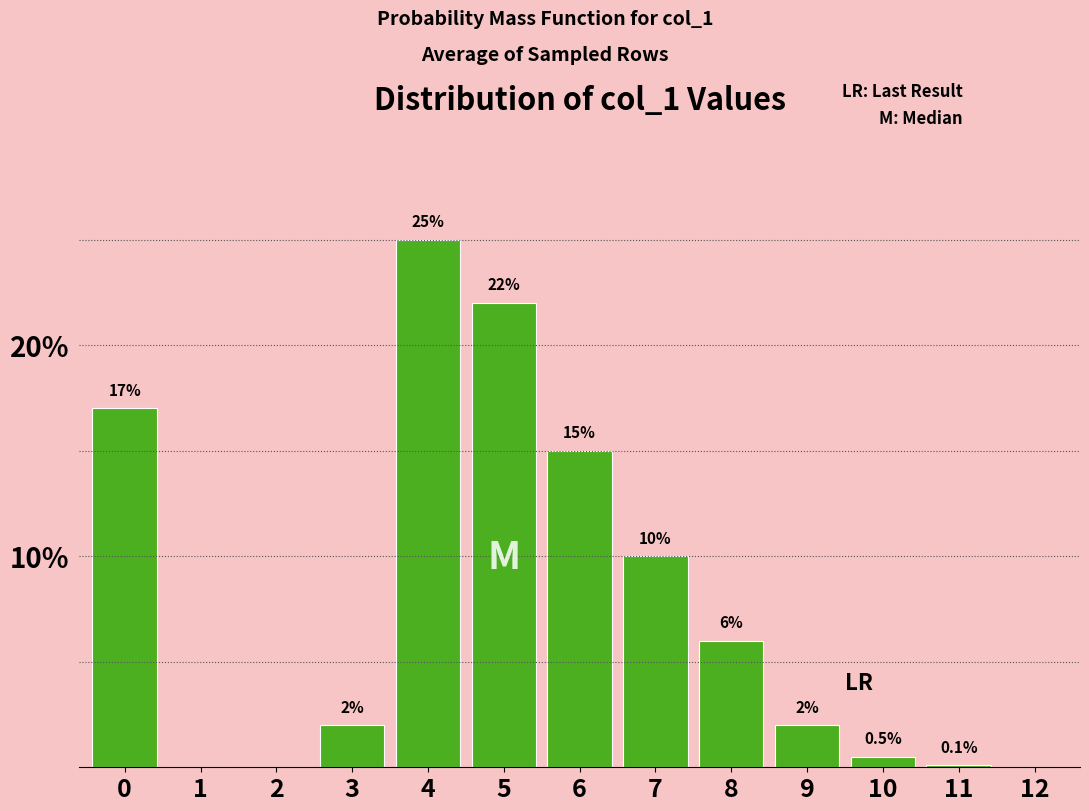

Reading left to right, extract all data points from this chart.

0=17.0	1=0.0	2=0.0	3=2.0	4=25.0	5=22.0	6=15.0	7=10.0	8=6.0	9=2.0	10=0.5	11=0.1	12=0.0